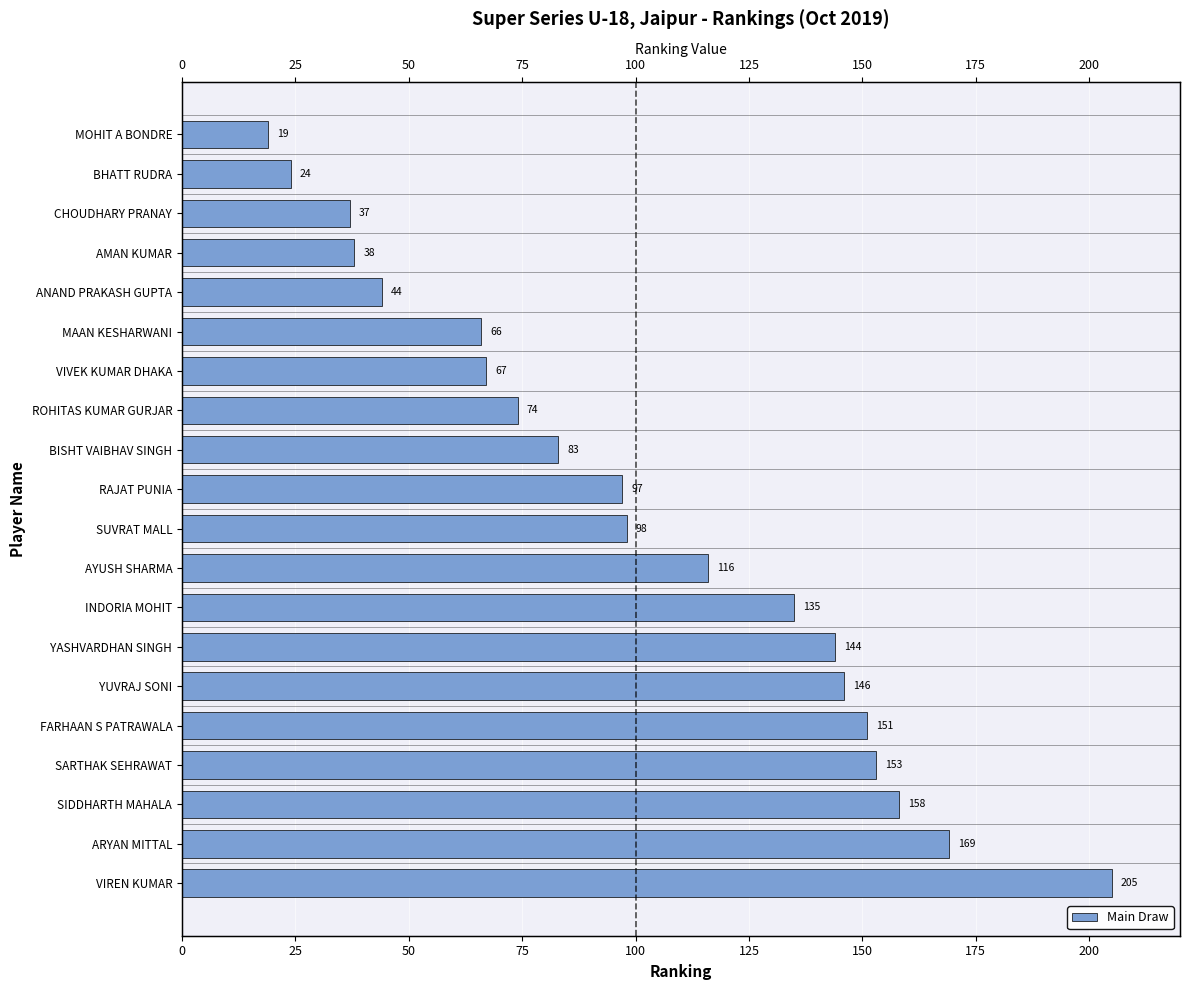

What is the sum of all values?

2024